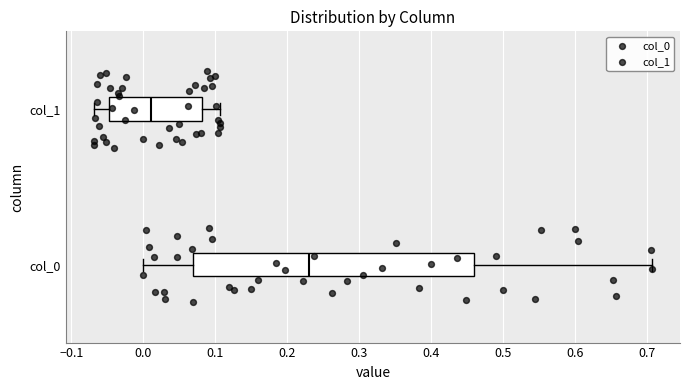

Comparing the boxes themselves (not the whiskers), which one is the widest?

col_0